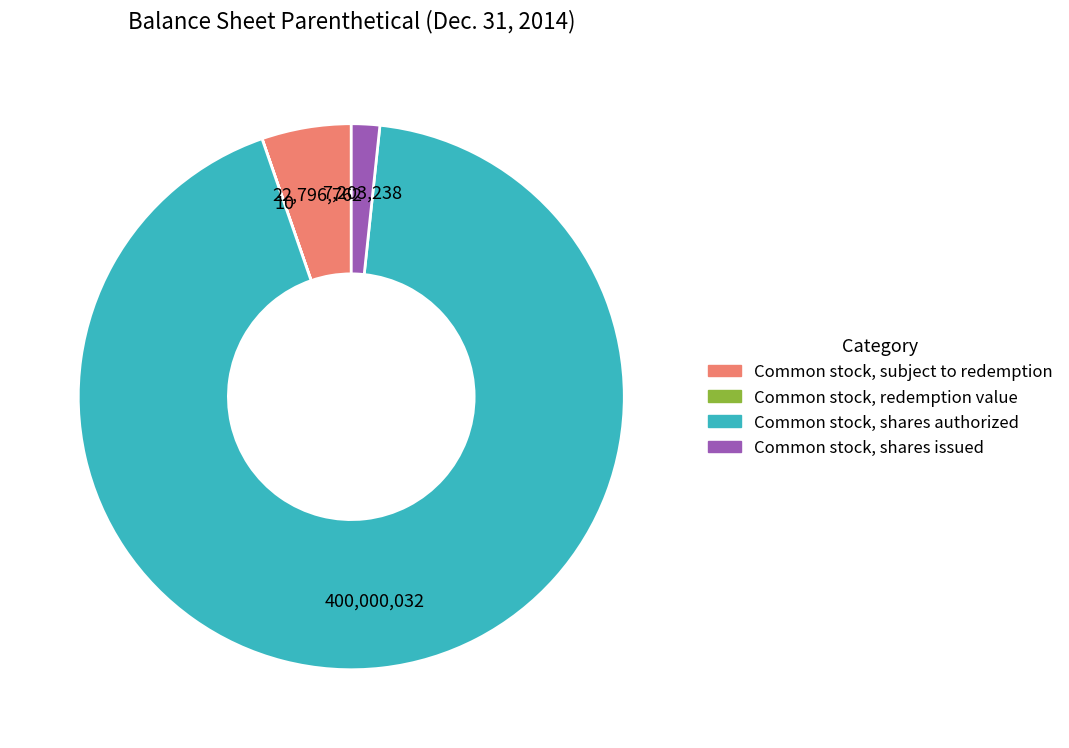

Is the sum of Common stock, shares authorized and Common stock, shares issued greater than half?

Yes